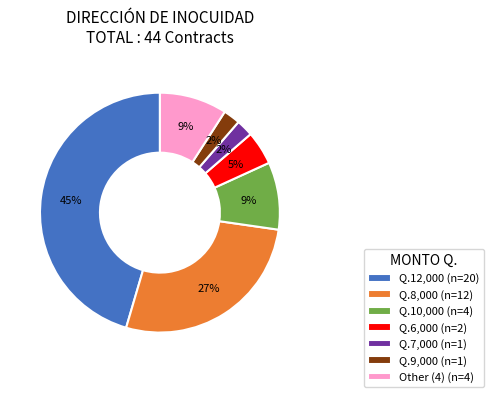

Approximately how many times larger is the value at Q.9,000 (n=1) compared to Q.7,000 (n=1)?

1.0